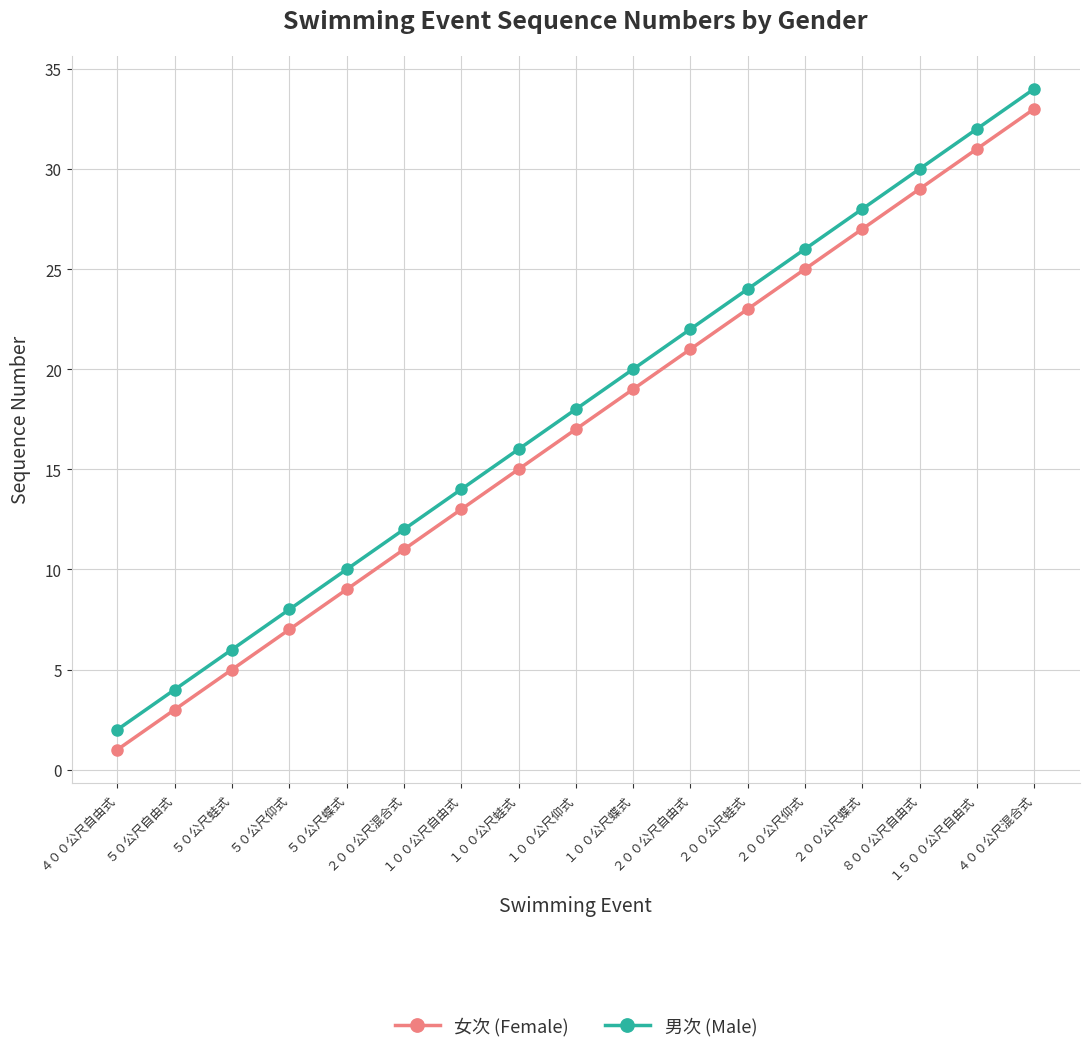

What is the label of the 4th point from the left?

５０公尺仰式